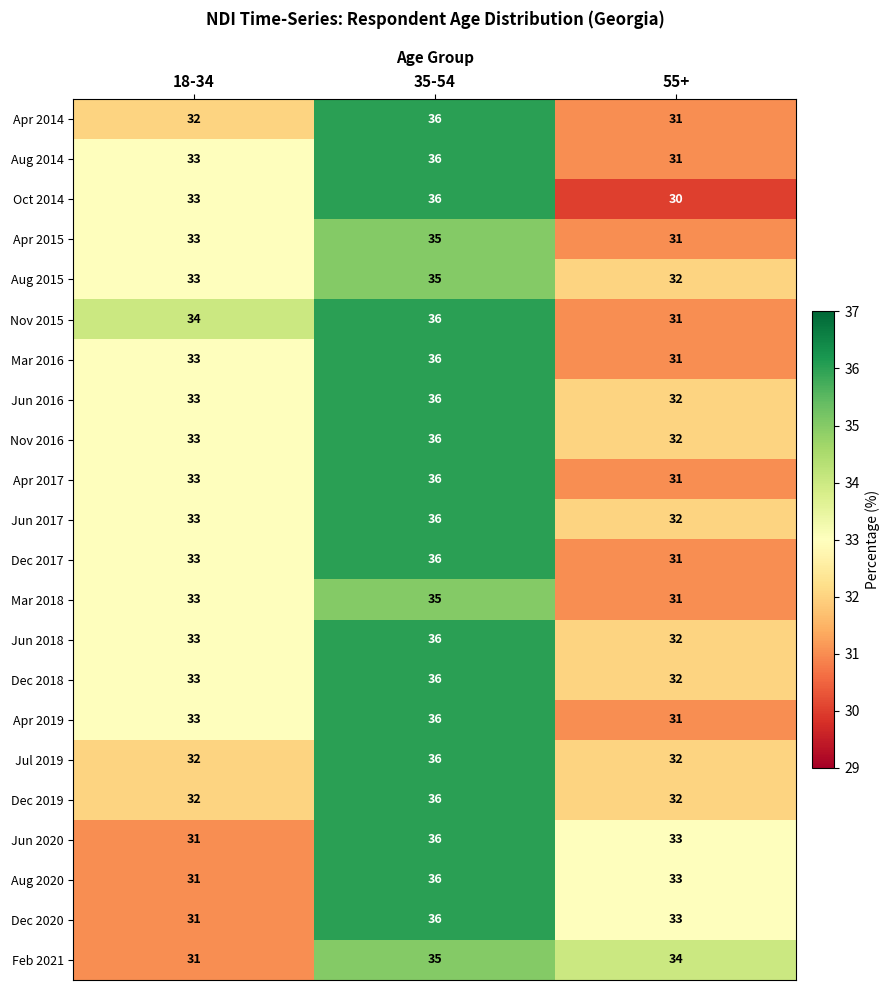

Rank the categories by Mar 2016 value from lowest to highest.

55+, 18-34, 35-54